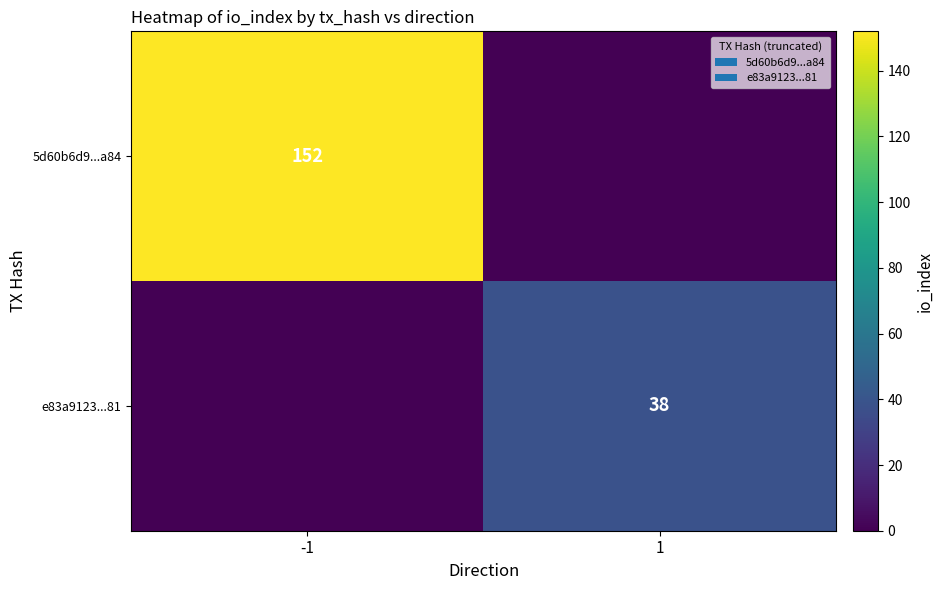

Is the value of 5d60b6d9...a84 at -1 greater than the value of e83a9123...81 at 1?

Yes